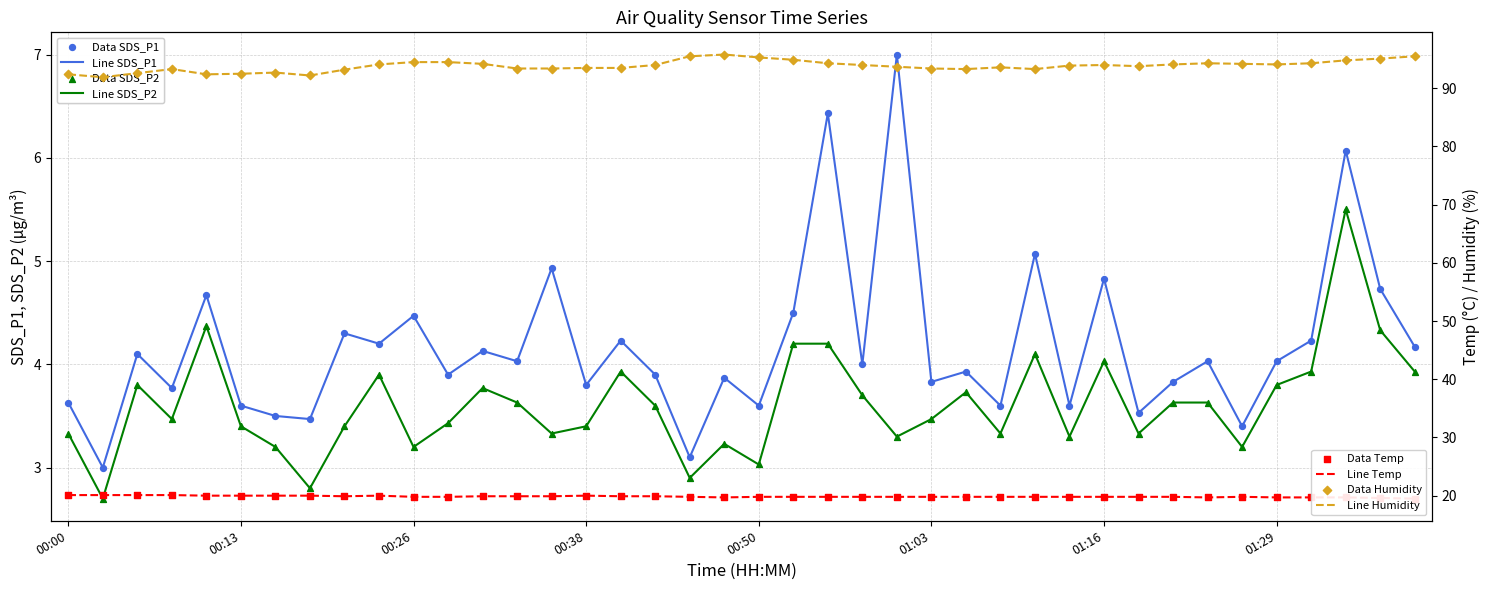

Is the value of SDS_P1 at 01:38 greater than the value of Temp at 00:58?

No